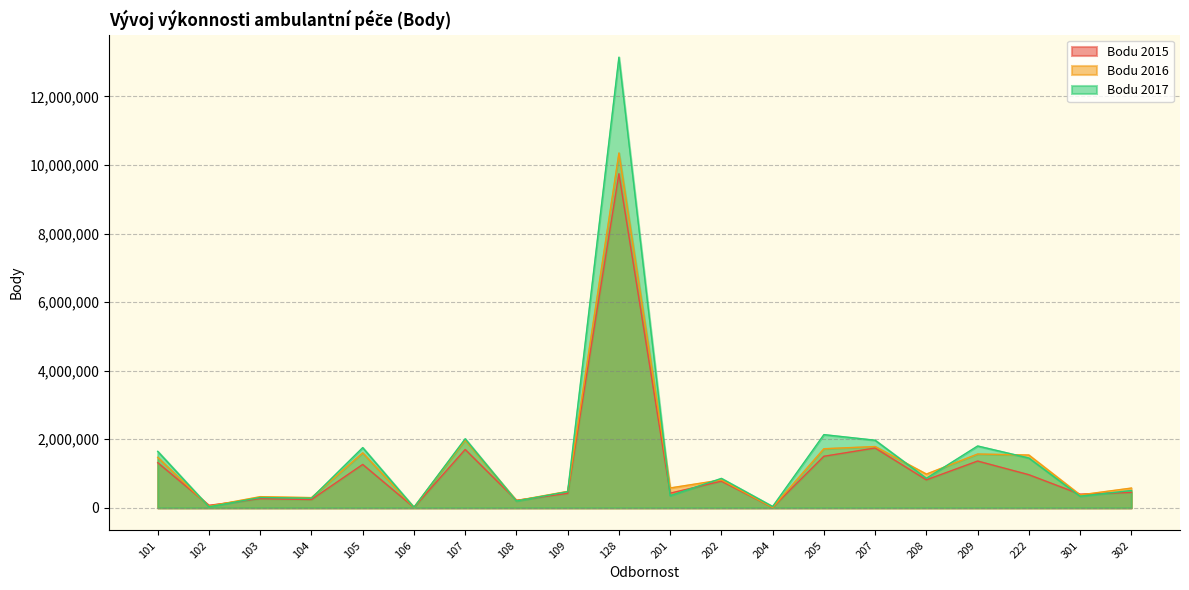

What is the sum of all Bodu 2016 values?

26759614